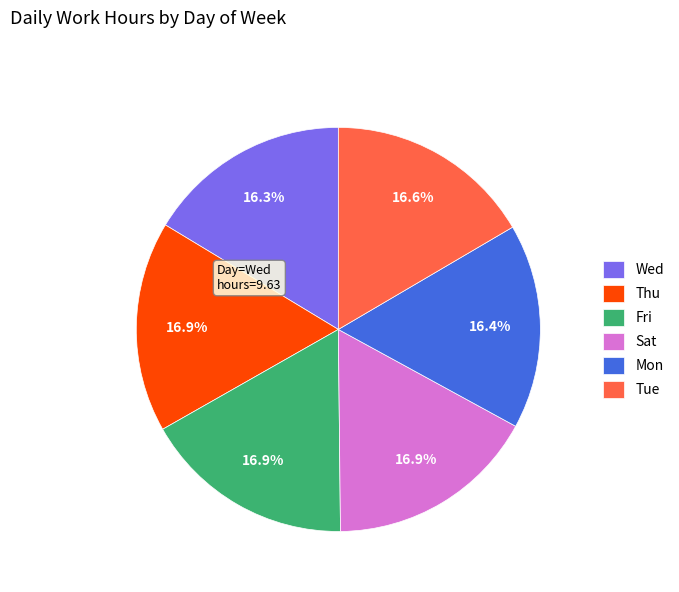

To the nearest percent, what is the combined percentage of Mon and Sat?

33%